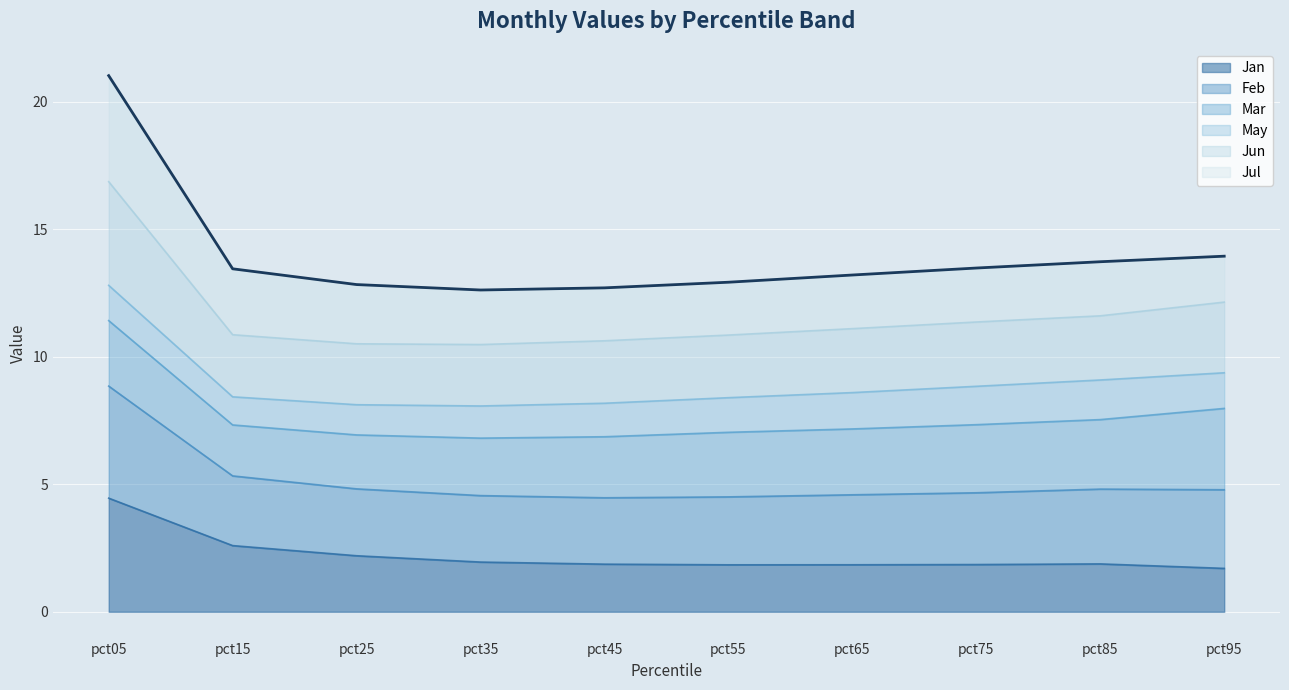

Which category has the lowest value across all series?

pct95